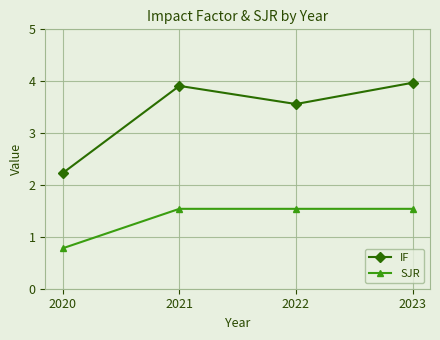

Which series has the largest total across all categories?

IF